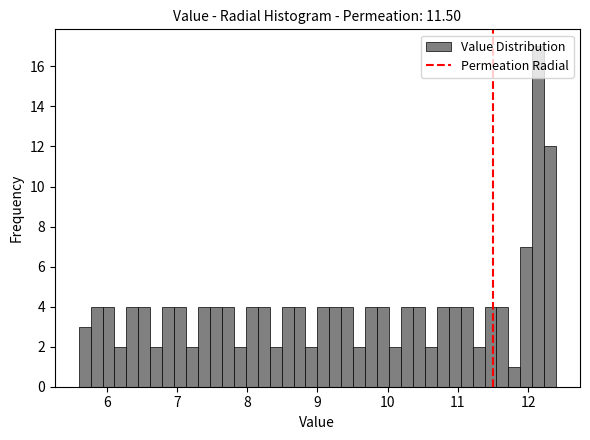

Read against the x-axis, roughly where is the centre of the tallest bar?

12.1